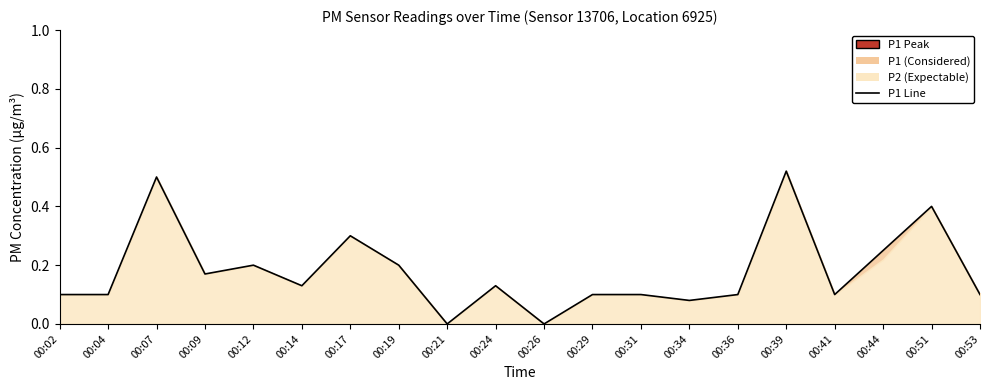

Reading right to left, list all the values displayed in this chart.

0.1	0.4	0.2	0.1	0.5	0.1	0.1	0.1	0.1	0.0	0.1	0.0	0.2	0.3	0.1	0.2	0.2	0.5	0.1	0.1